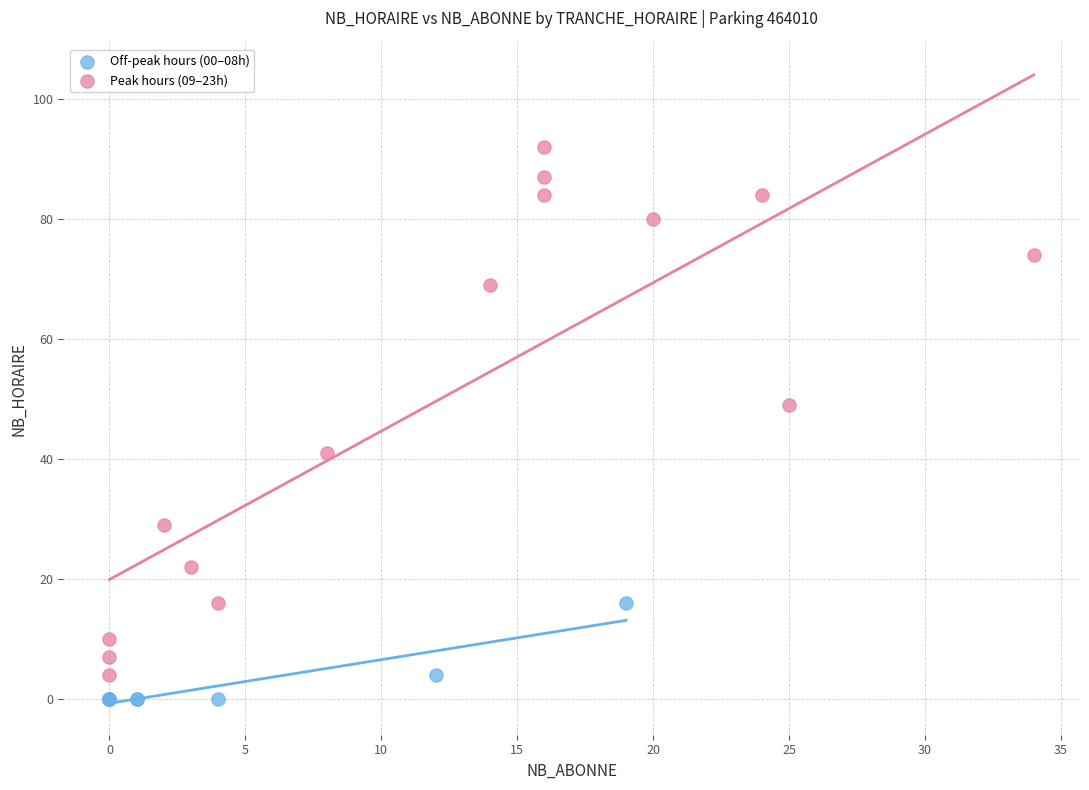

What are all the series names shown in the legend?

Off-peak hours (00–08h), Peak hours (09–23h)